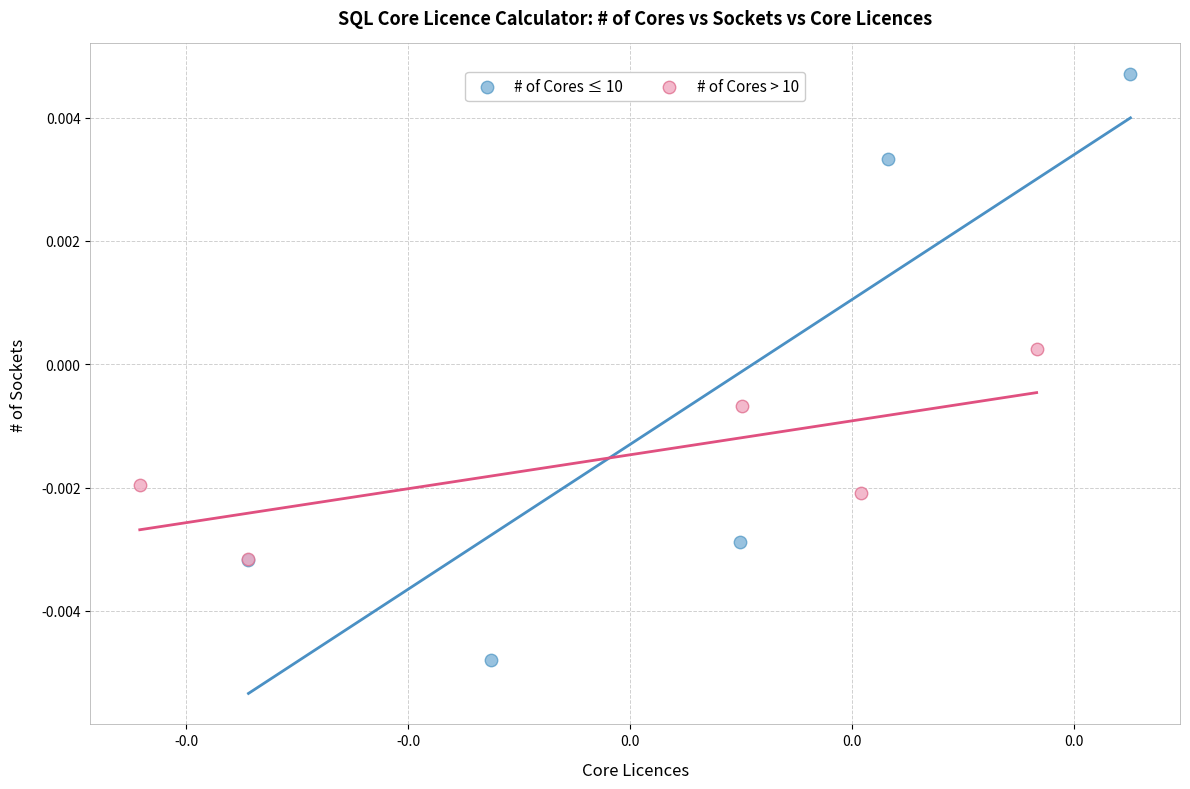

Which series reaches the minimum Y coordinate?

# of Cores ≤ 10